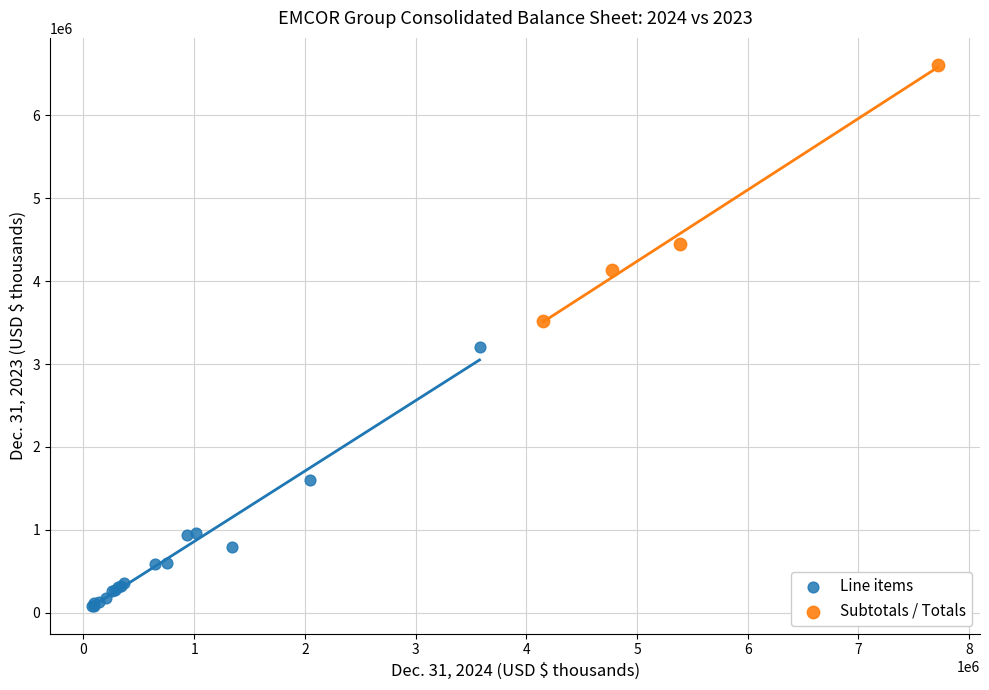

Which series contains the lowest Y value?

Line items